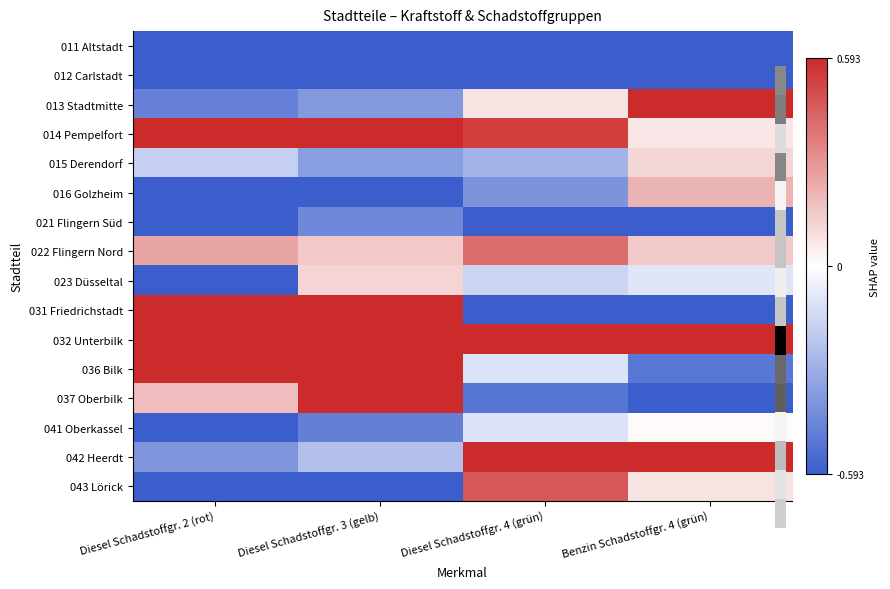

How many distinct data groups are displayed?

16